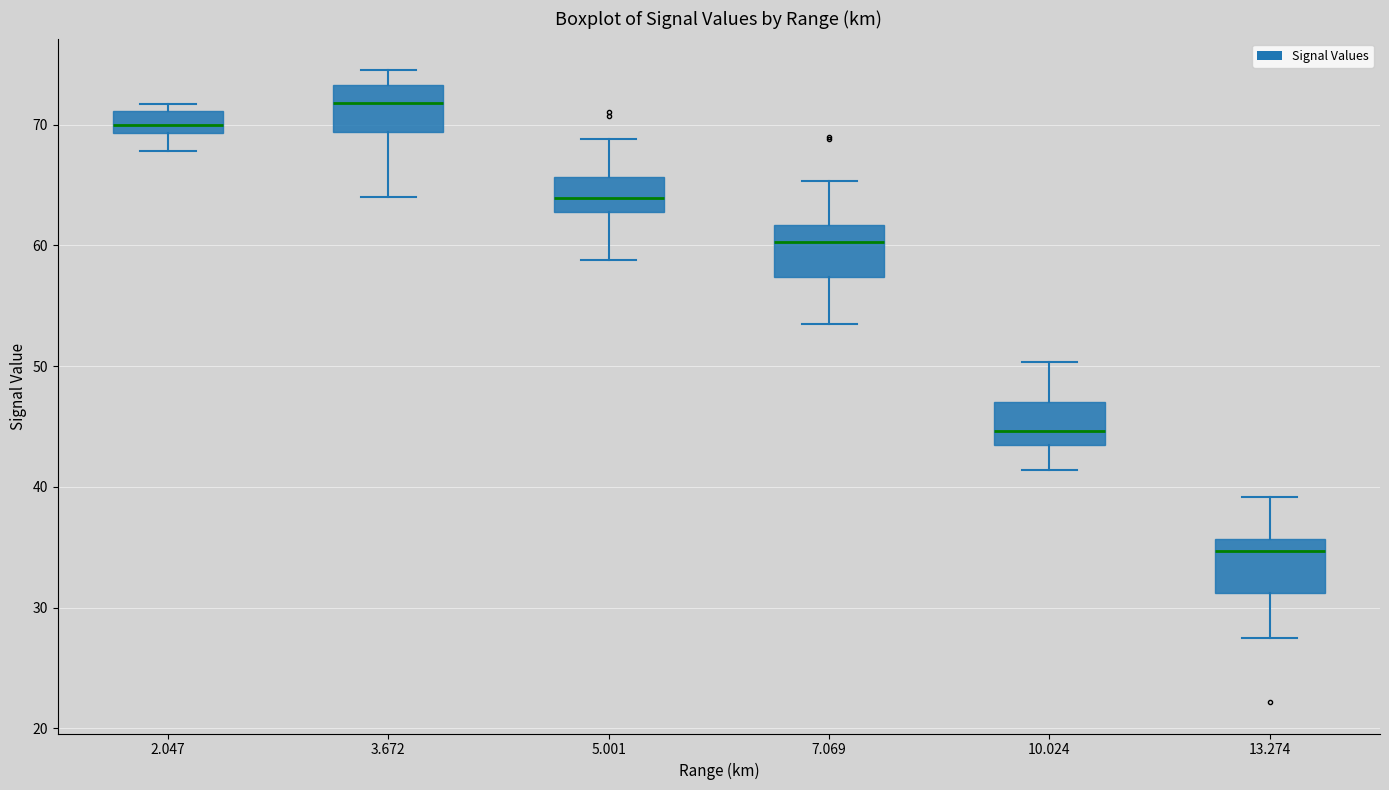

Reading left to right, read every box against the y-axis: the position of its median line, the range the box covers, and the ends of its whiskers. The values are not printed on the chart, so give them approximately, as read against the axis.

2.047: median 70, box 69 to 71, whiskers 68 to 72
3.672: median 72, box 69 to 73, whiskers 64 to 75
5.001: median 64, box 63 to 66, whiskers 59 to 69
7.069: median 60, box 57 to 62, whiskers 54 to 65
10.024: median 45, box 43 to 47, whiskers 41 to 50
13.274: median 35, box 31 to 36, whiskers 28 to 39